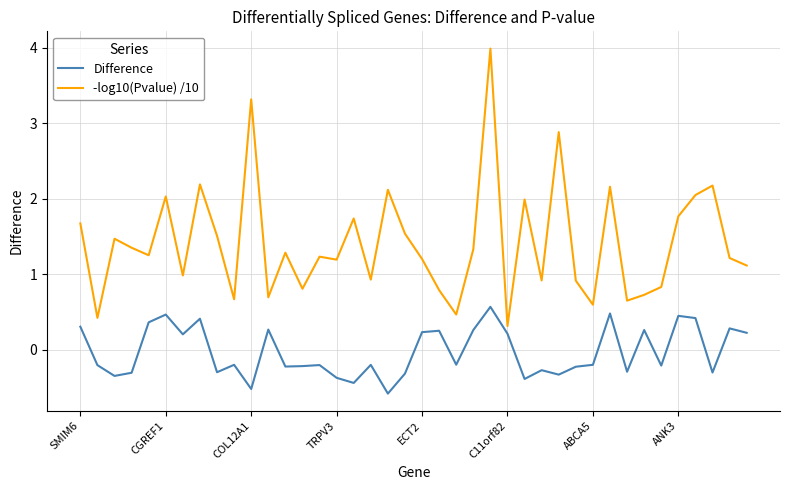

What is the greatest value displayed?

4.0